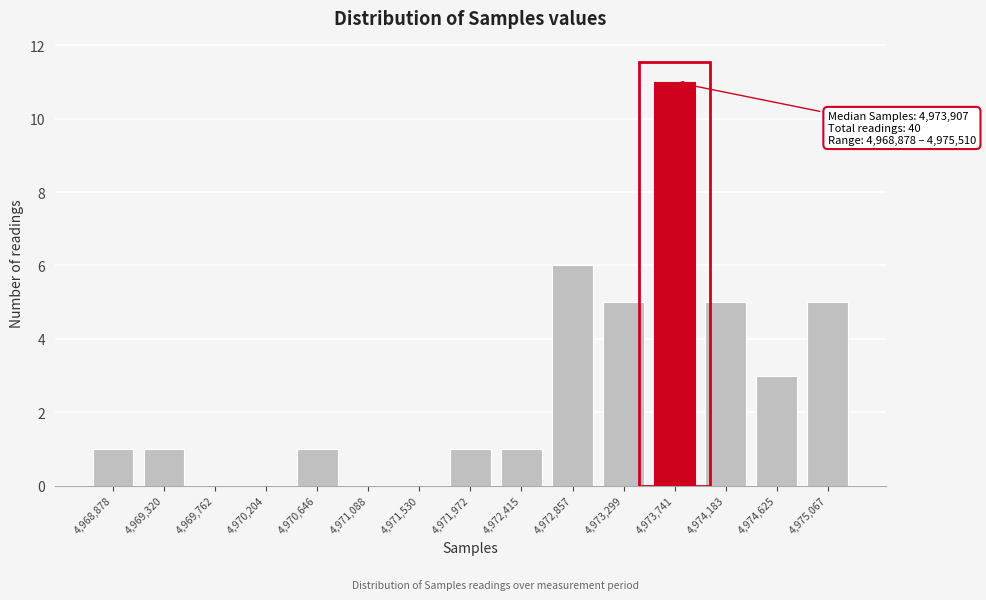

Reading right to left, list all the values displayed in this chart.

4,975,067=5	4,974,625=3	4,974,183=5	4,973,741=11	4,973,299=5	4,972,857=6	4,972,415=1	4,971,972=1	4,971,530=0	4,971,088=0	4,970,646=1	4,970,204=0	4,969,762=0	4,969,320=1	4,968,878=1